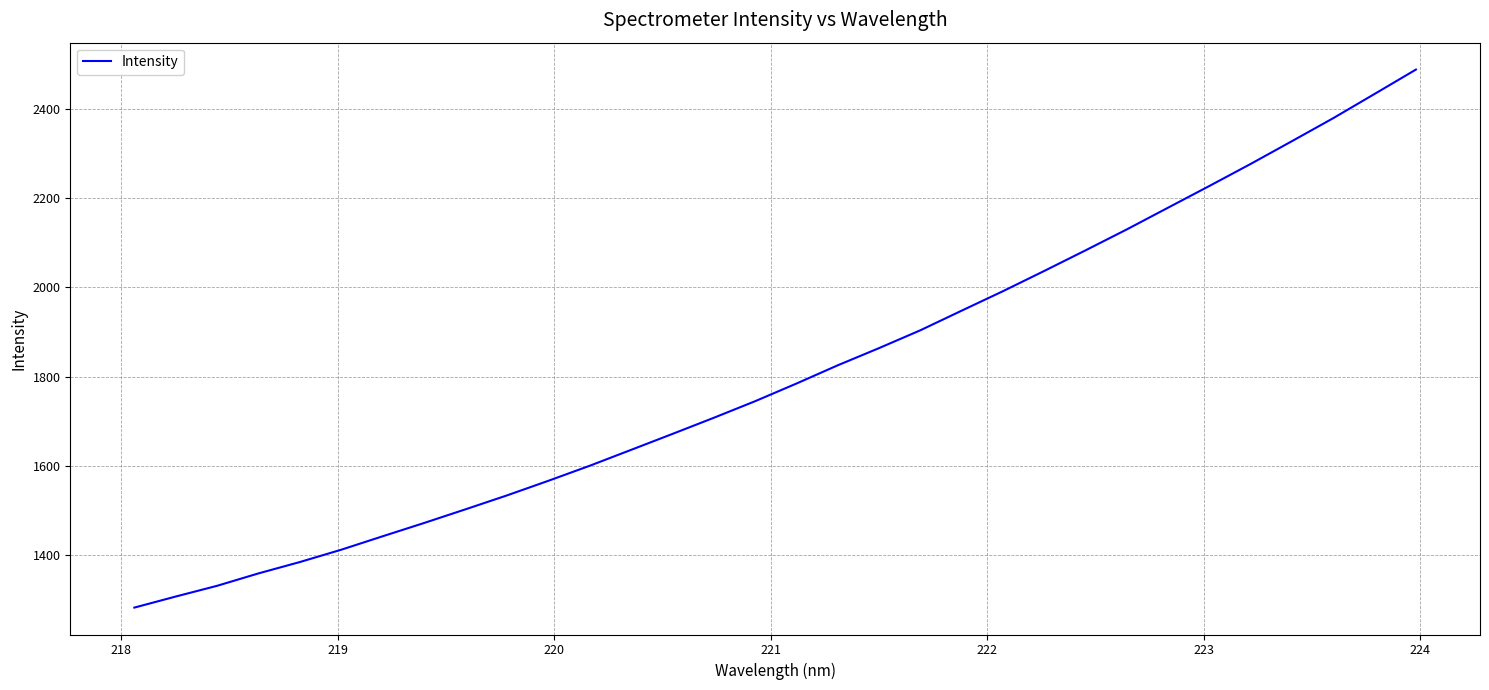

True or false: there are more than 0 points higher than both neighbors.

False